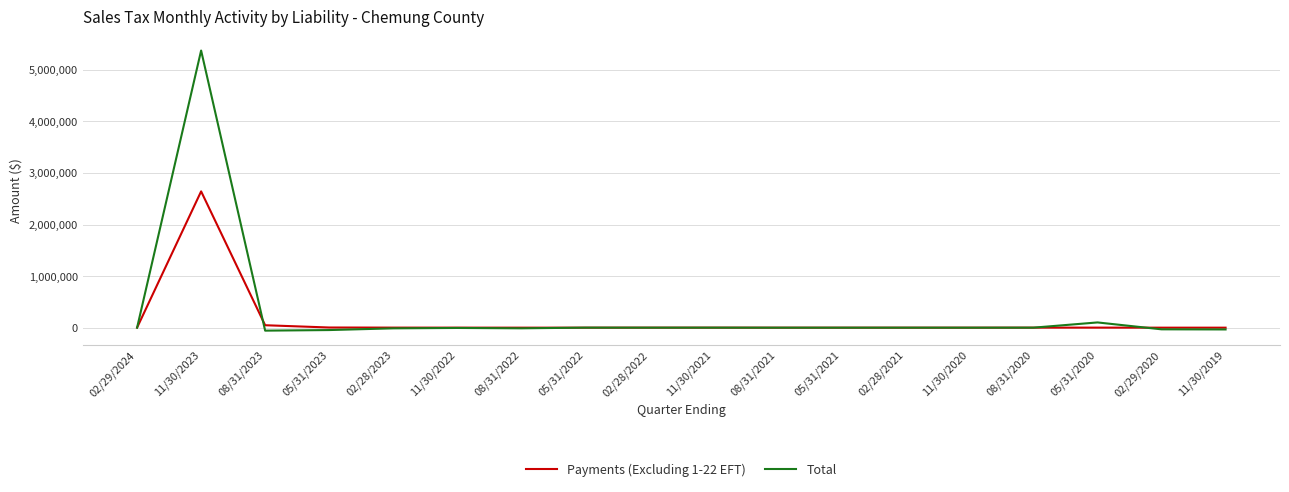

What is the maximum value for Total?

5375082.3